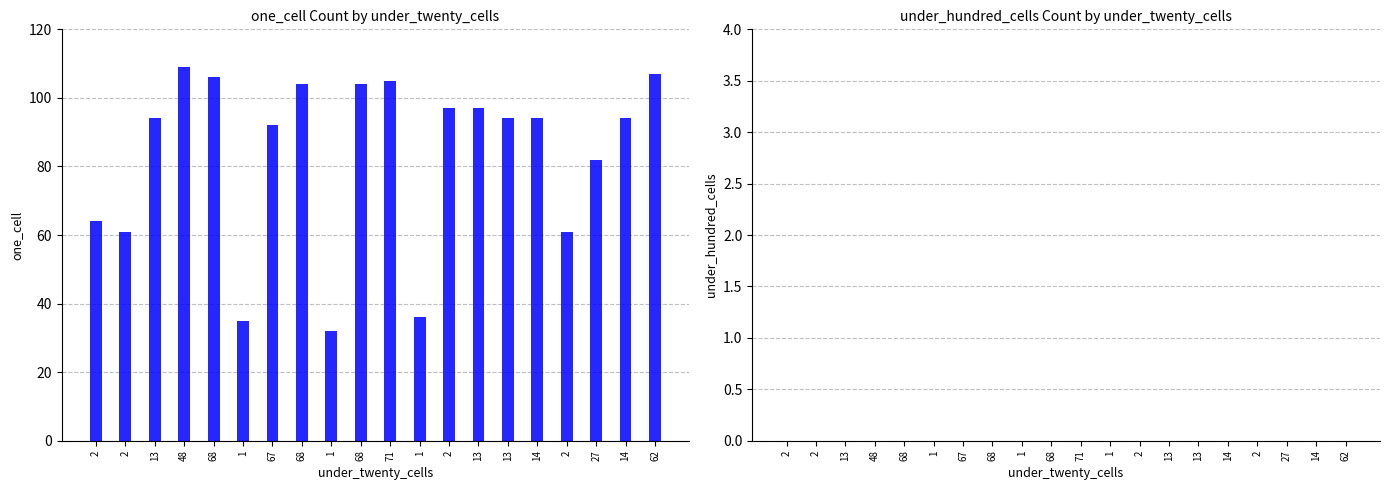

Count the number of categories in the chart.

20